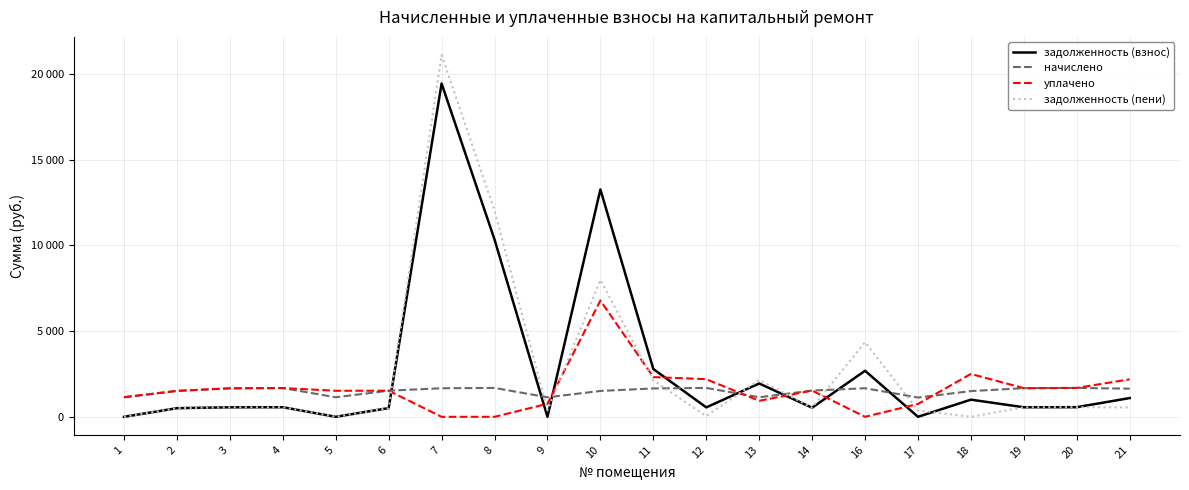

The уплачено series shows 2195.4 at 12. True or false?

True